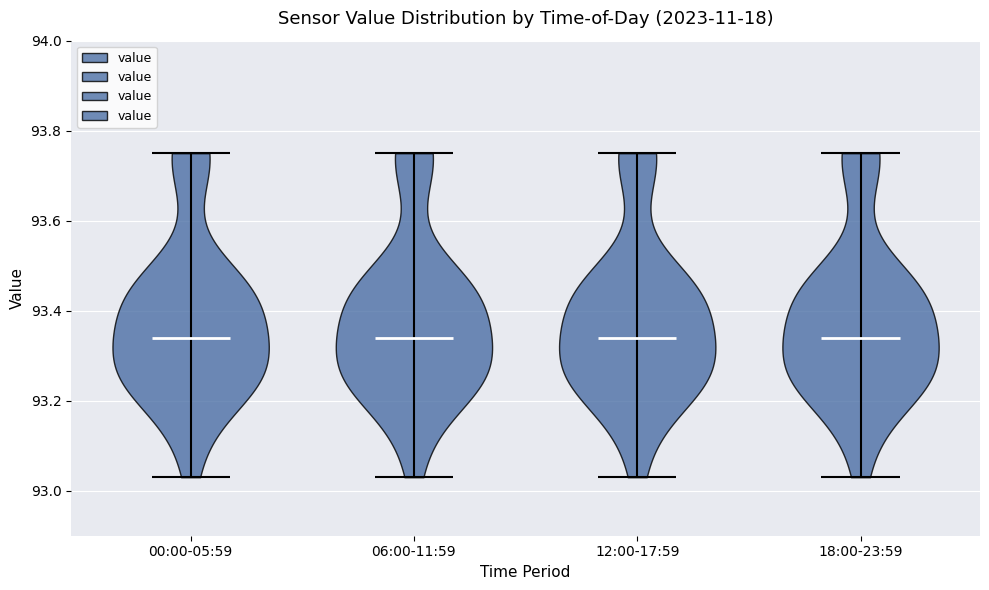

Reading left to right, read every violin against the y-axis: where its median line is, and the lowest and highest points it reaches. The values are not printed on the chart, so give them approximately, as read against the axis.

00:00-05:59: median line 93.34, lowest point 93.04, highest point 93.76
06:00-11:59: median line 93.34, lowest point 93.04, highest point 93.76
12:00-17:59: median line 93.34, lowest point 93.04, highest point 93.76
18:00-23:59: median line 93.34, lowest point 93.04, highest point 93.76